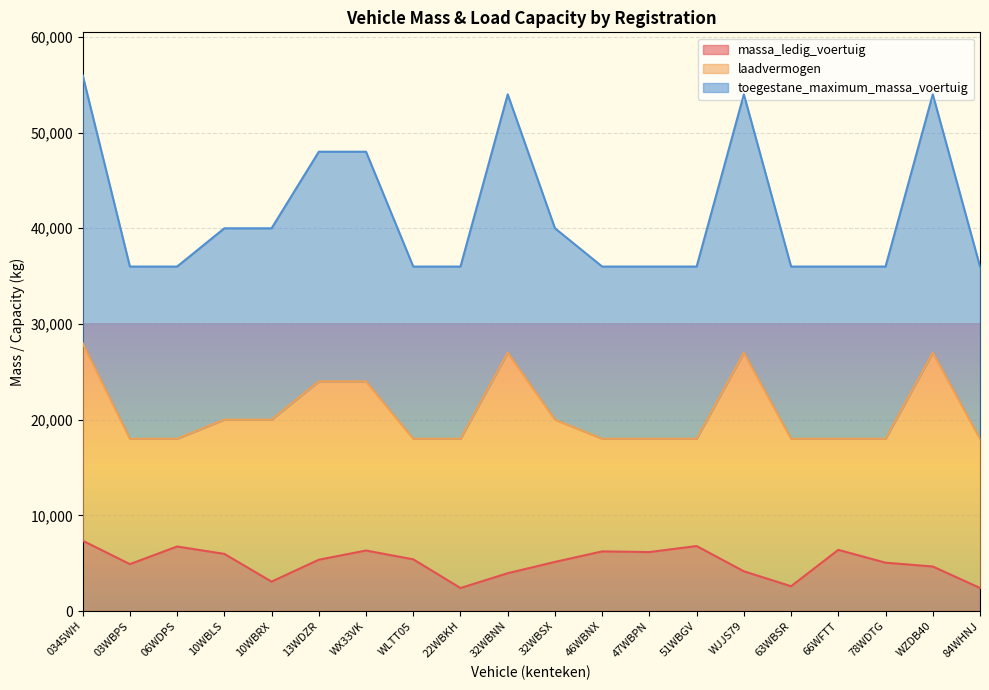

What is the approximate value of massa_ledig_voertuig at 47WBPN?

6160